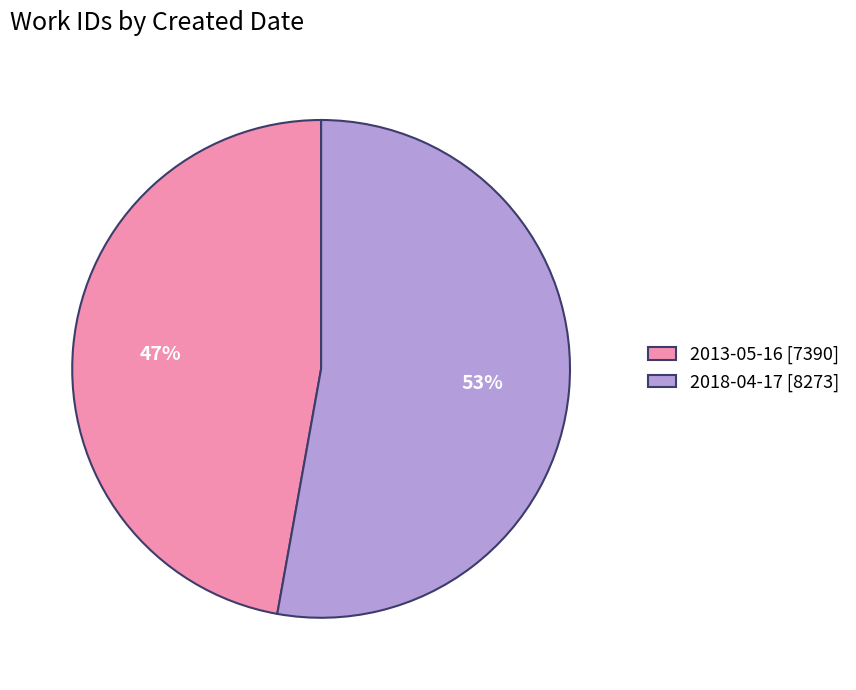

Combined, do 2013-05-16 [7390] and 2018-04-17 [8273] account for over 50%?

Yes